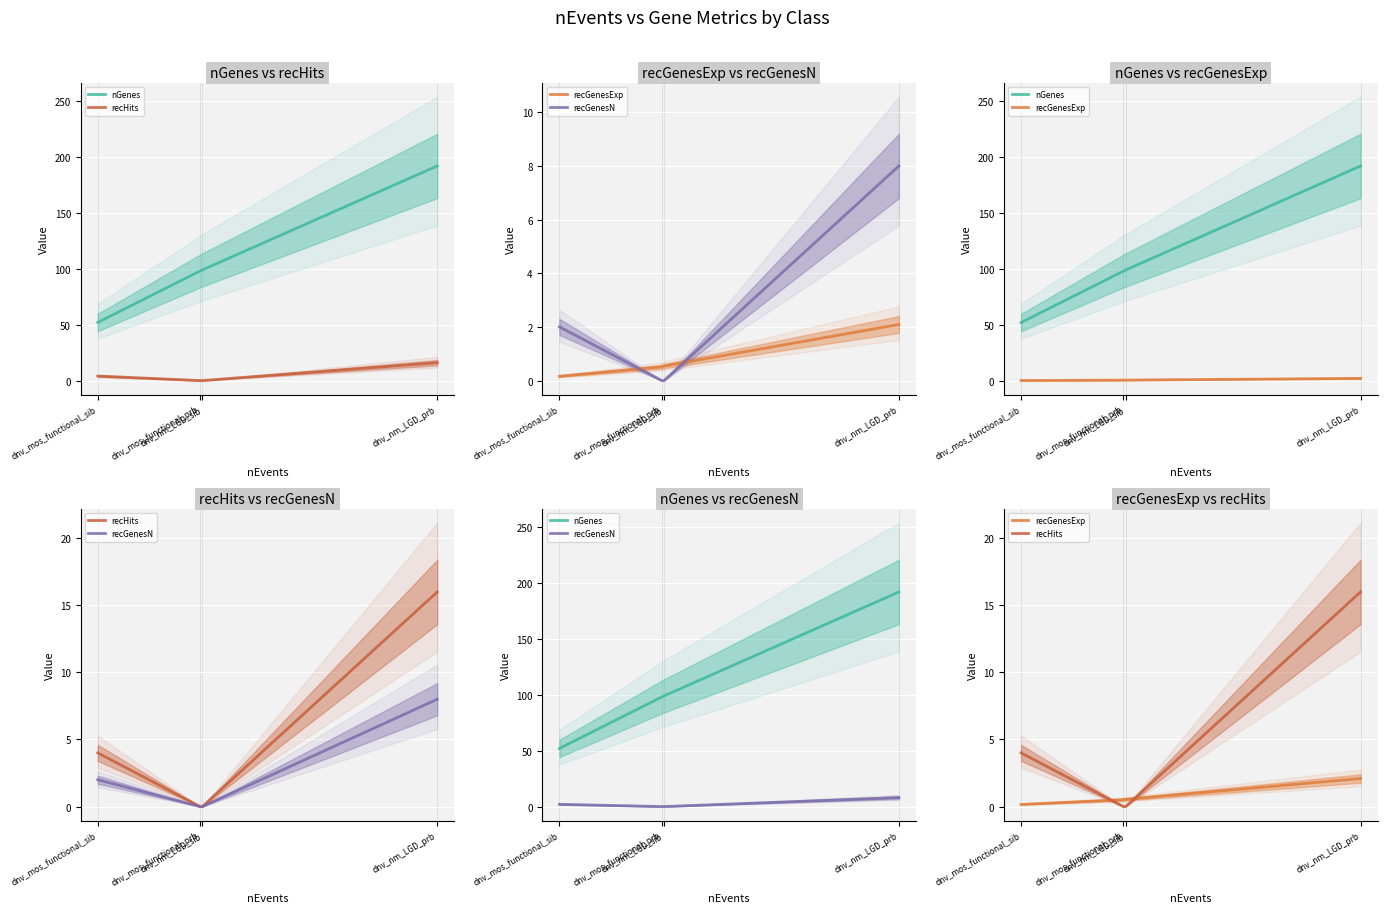

Which series has the largest total across all categories?

nGenes